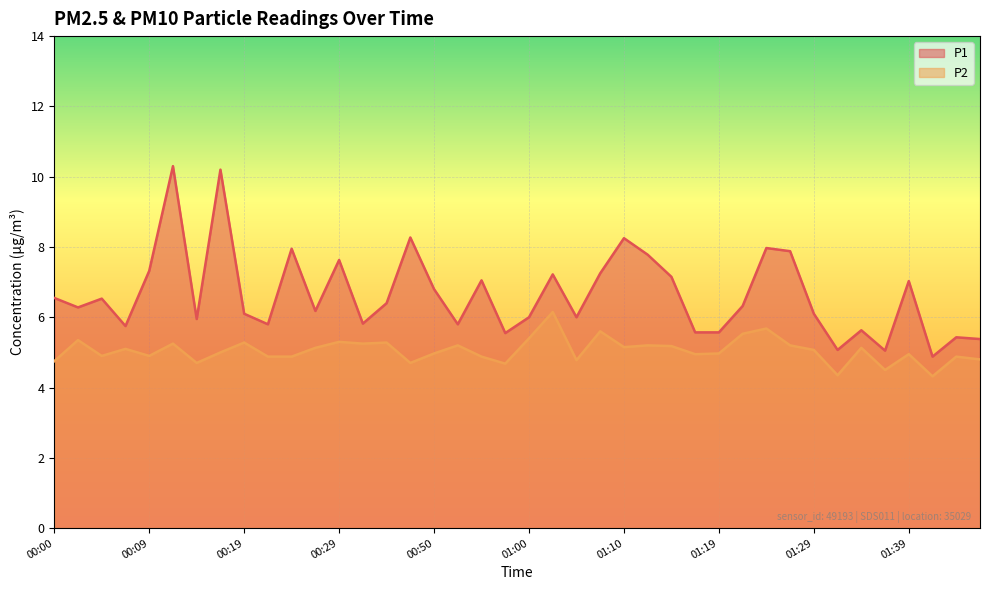

Which series changed the most between 00:09 and 01:17?

P1